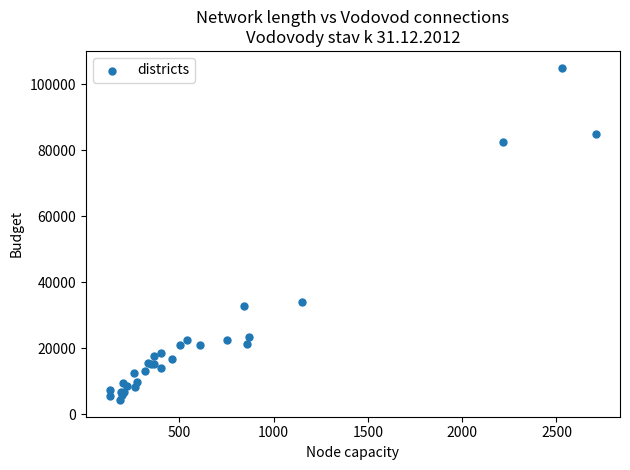

What Y value in the scatter plot is closest to 54635?

34070